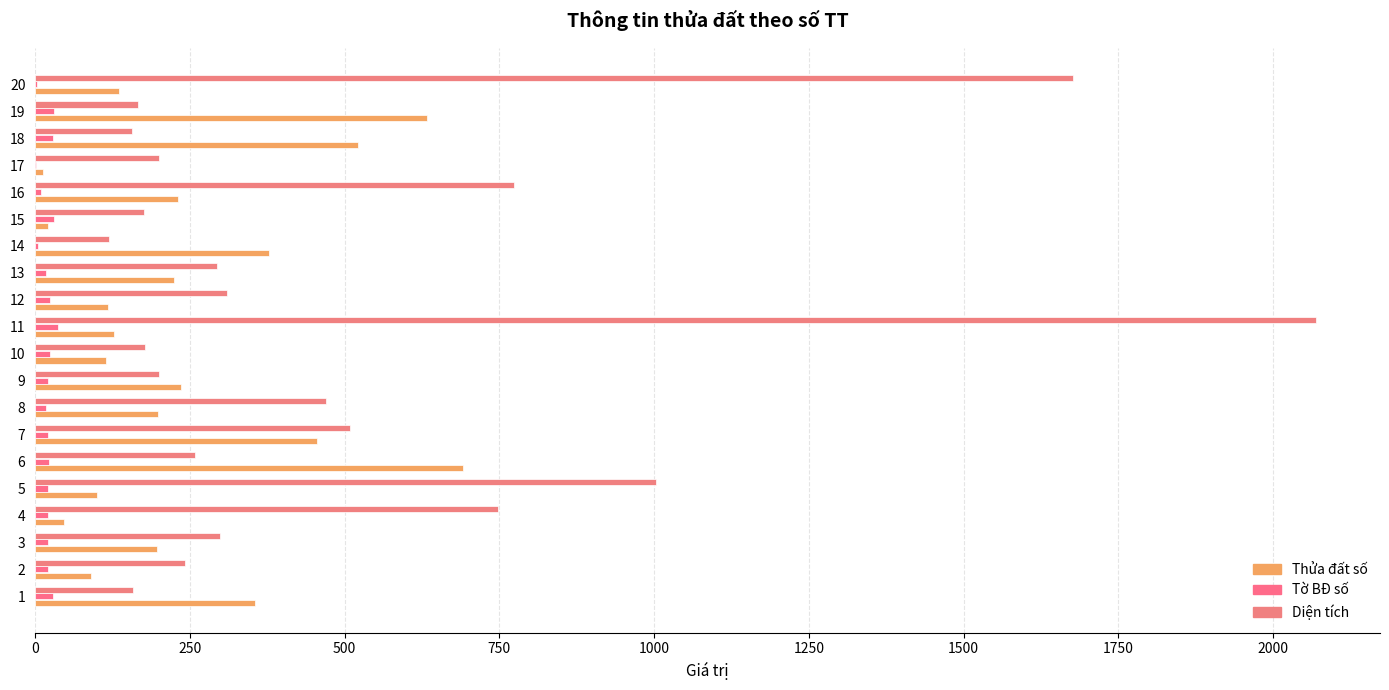

Count the number of categories in the chart.

20